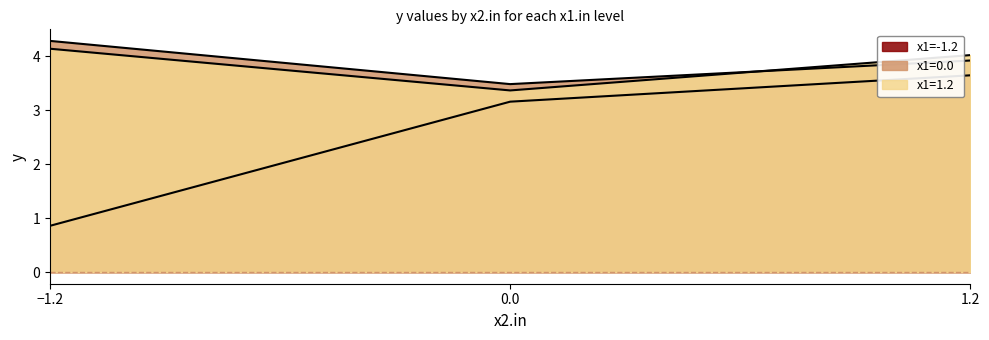

What is the total value across all series at -1.2?

9.3